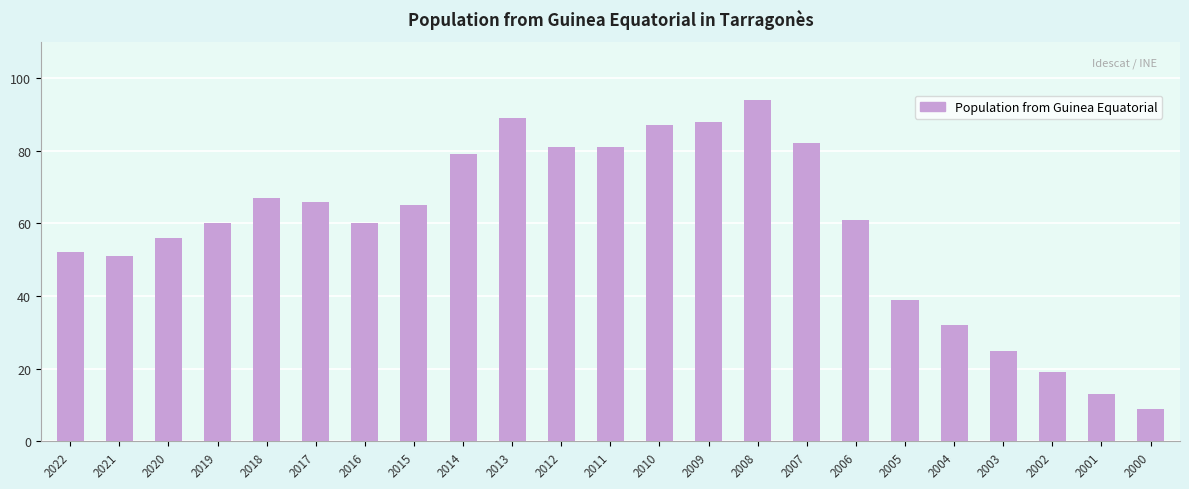

How many series are shown in this chart?

1